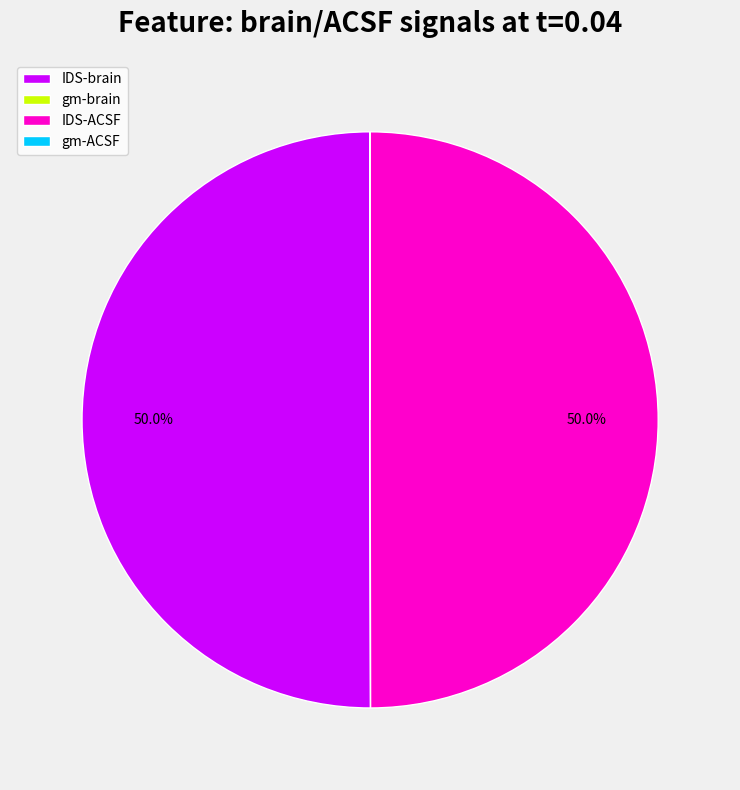

What is the total percentage of gm-ACSF and IDS-brain?

50.0%